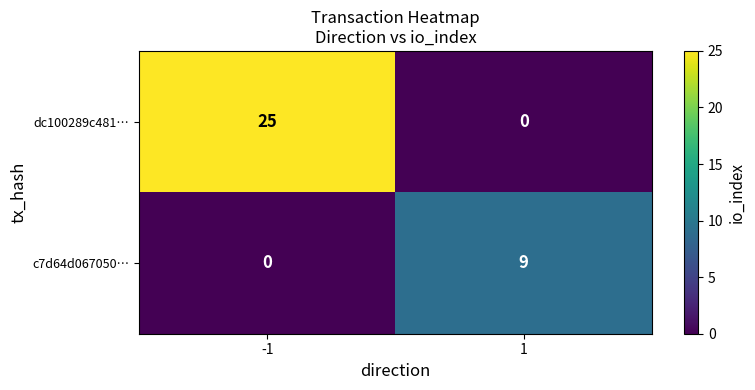

Count the number of data series in this chart.

2